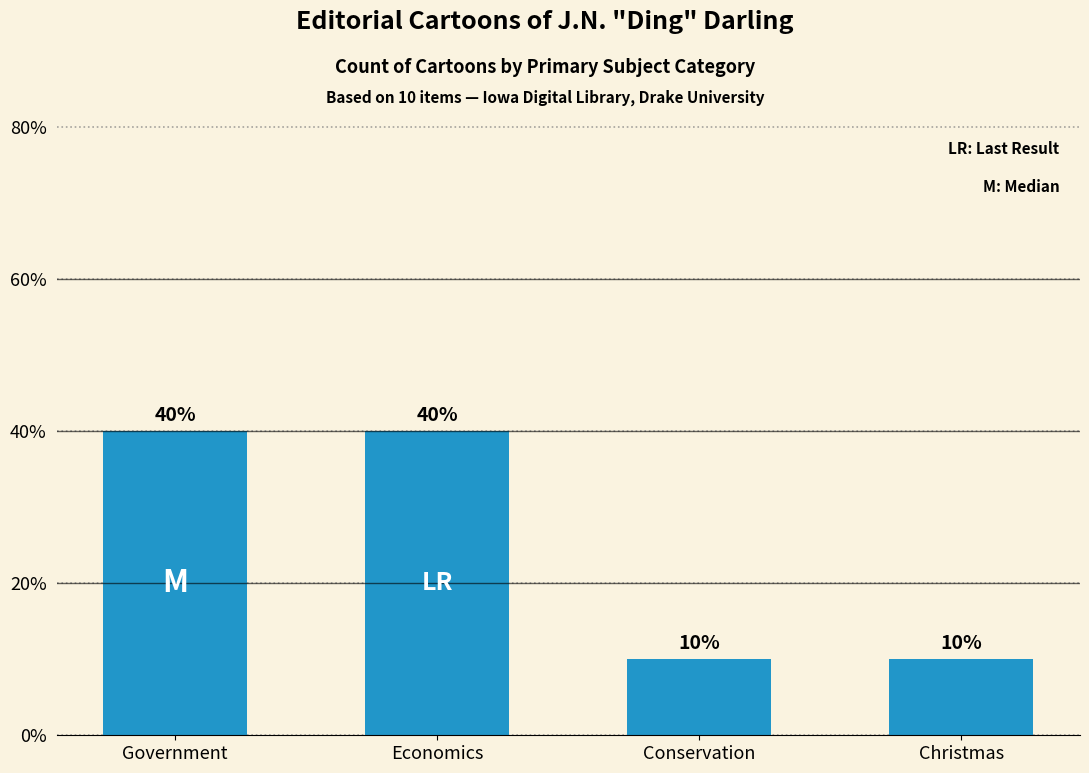

Reading right to left, transcribe all the data shown in this chart.

10	10	40	40